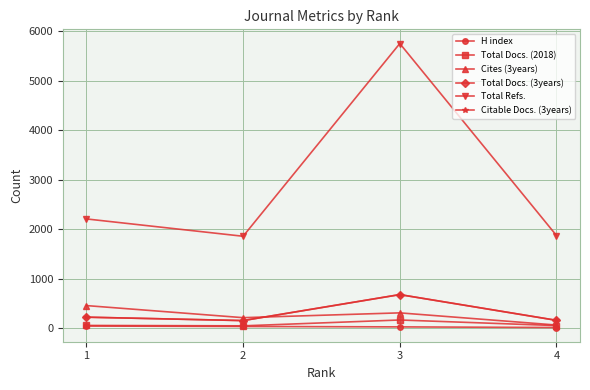

What is the value of the Total Docs. (3years) point at the 3rd from the left?

681